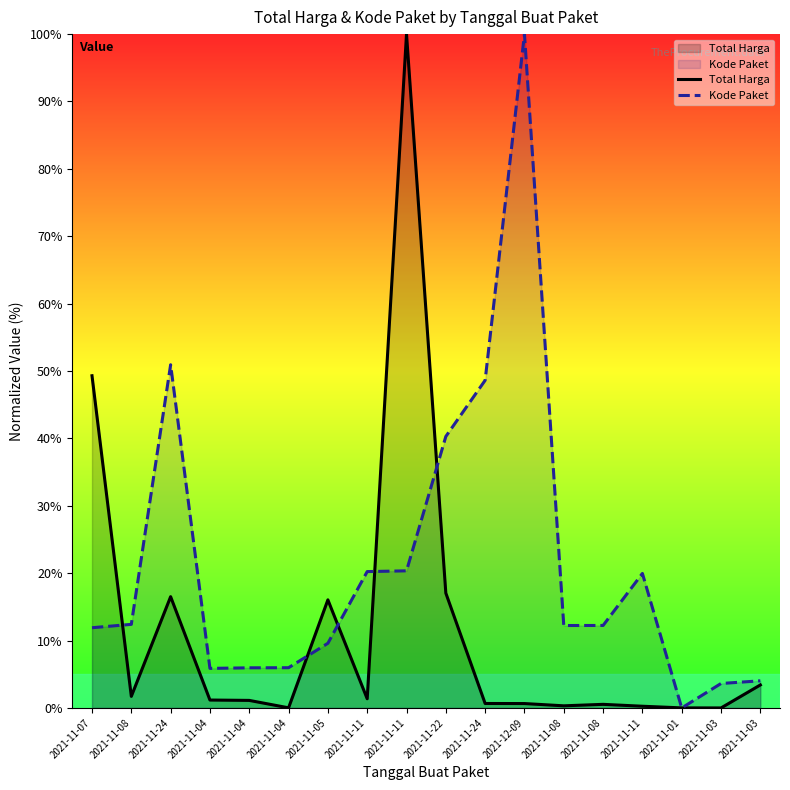

In Total Harga, how many points are lower than both neighbors (excluding endpoints)?

5